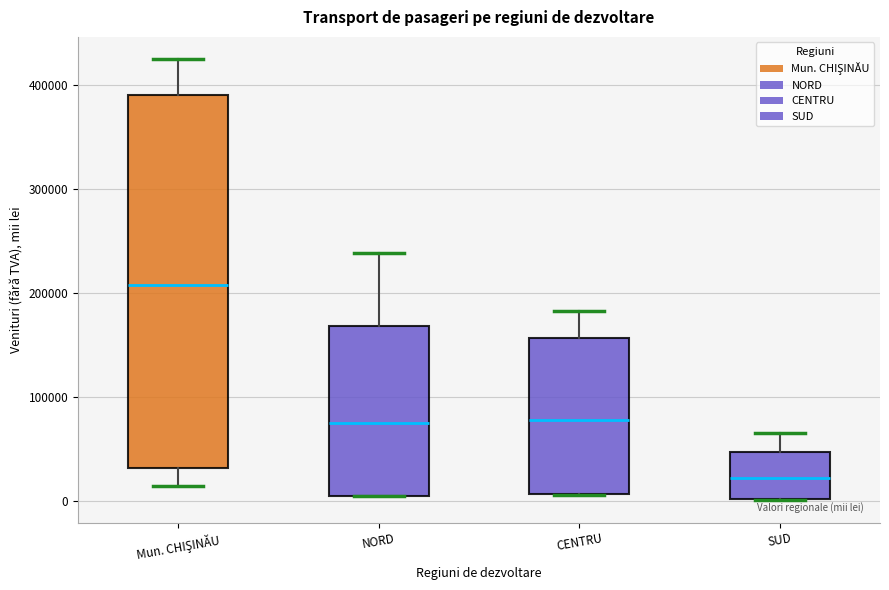

Reading left to right, read every box against the y-axis: the position of its median line, the range the box covers, and the ends of its whiskers. The values are not printed on the chart, so give them approximately, as read against the axis.

Mun. CHIŞINĂU: median 210000, box 30000 to 390000, whiskers 10000 to 430000
NORD: median 70000, box 10000 to 170000, whiskers 0 to 240000
CENTRU: median 80000, box 10000 to 160000, whiskers 10000 to 180000
SUD: median 20000, box 0 to 50000, whiskers 0 to 70000